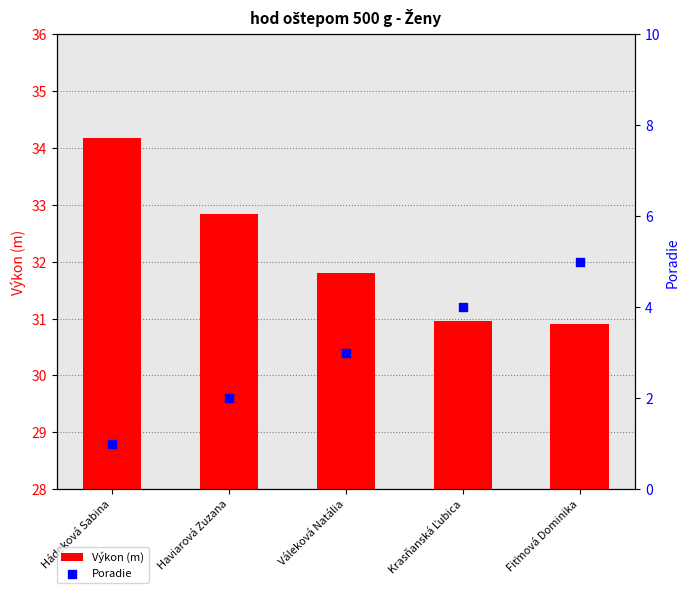

What are all the series names shown in the legend?

Výkon (m), Poradie